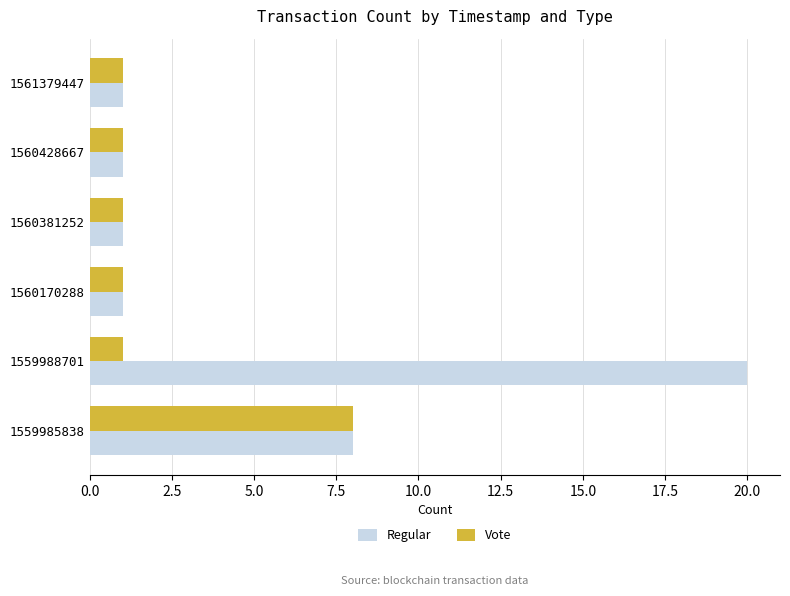

List the series in order of their peak value, highest first.

Regular, Vote